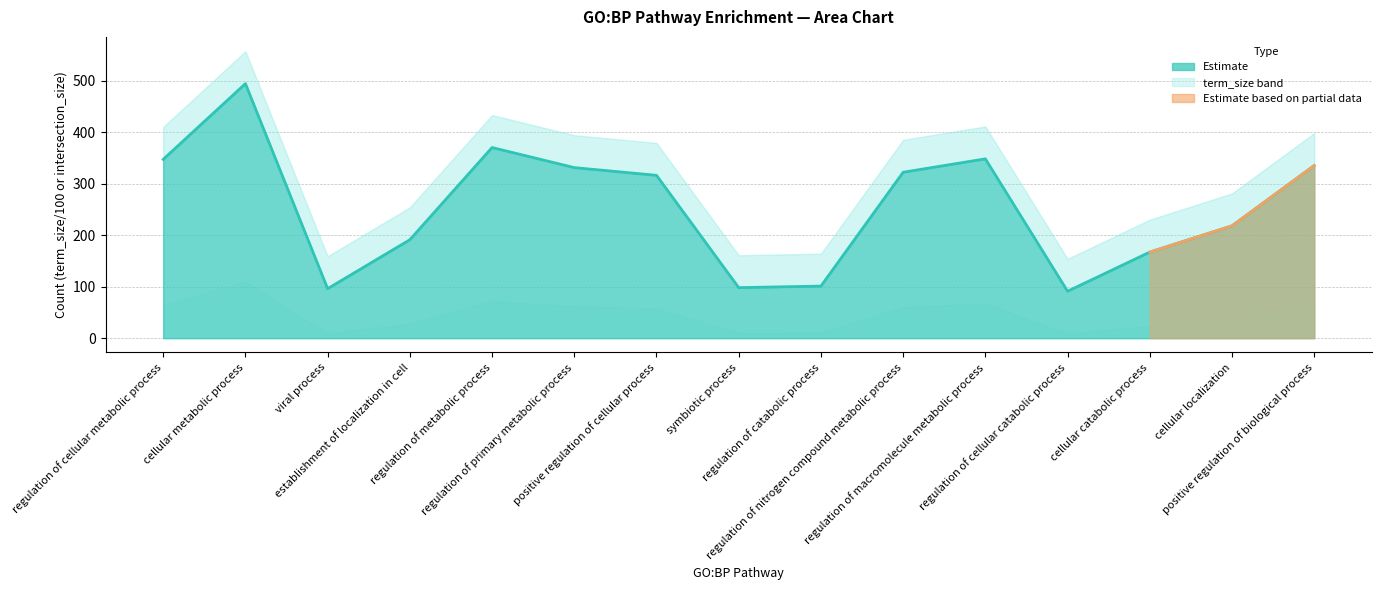

What is the smallest value displayed?

91